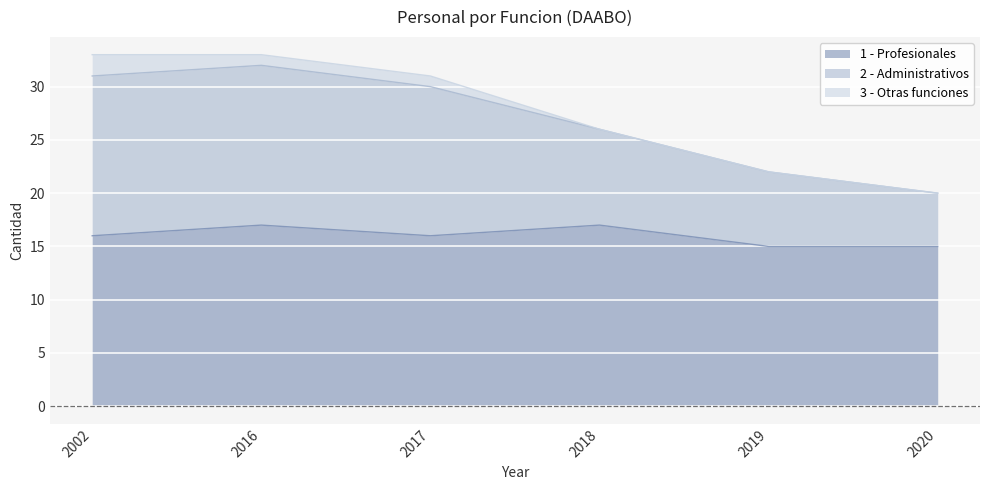

The value of 1 - Profesionales at 2017 is 25. True or false?

False